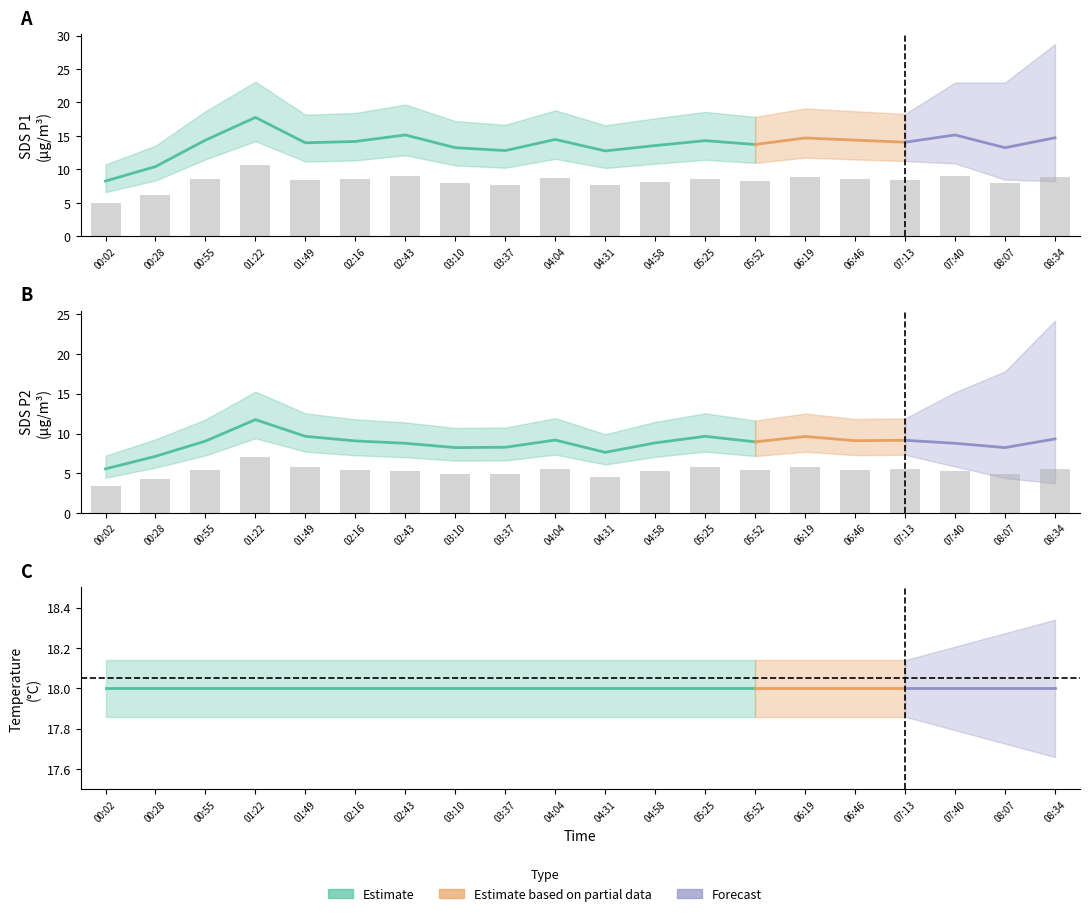

What is the total value across all series at 06:46?

14.1